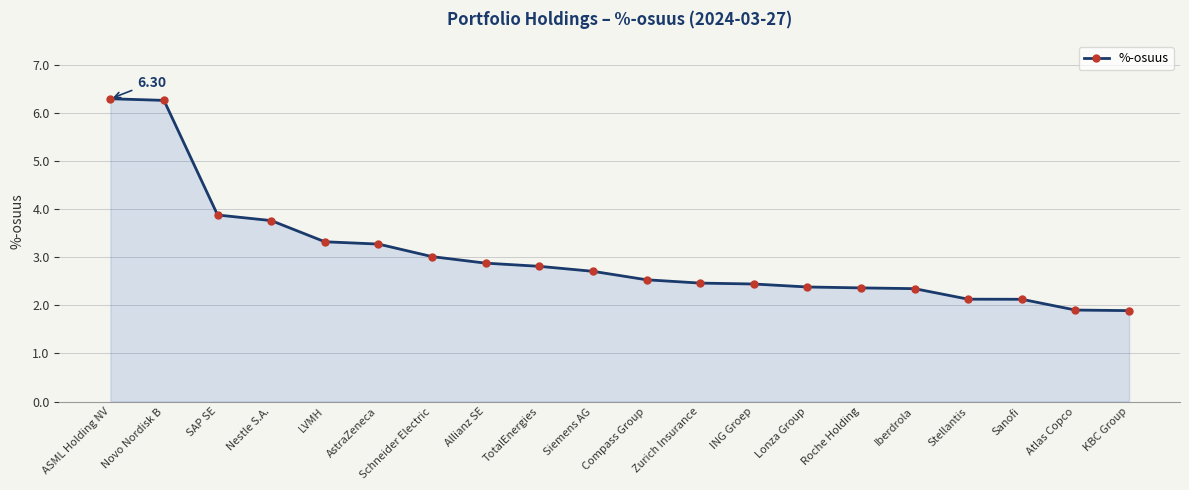

What is the ratio of the value at Zurich Insurance to the value at Schneider Electric?

0.8